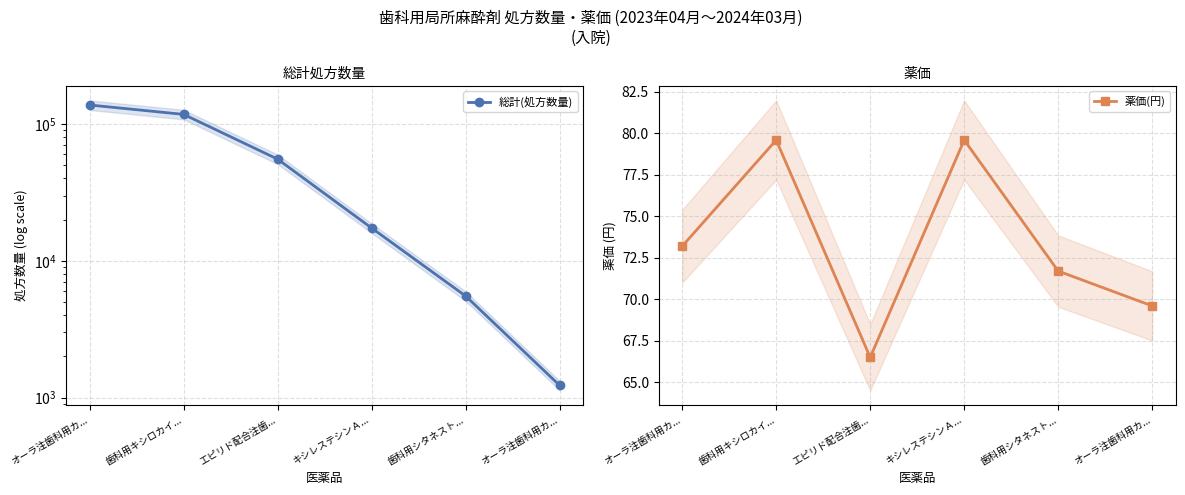

What is the difference between the highest and lowest values at オーラ注歯科用カ...?

137707.8